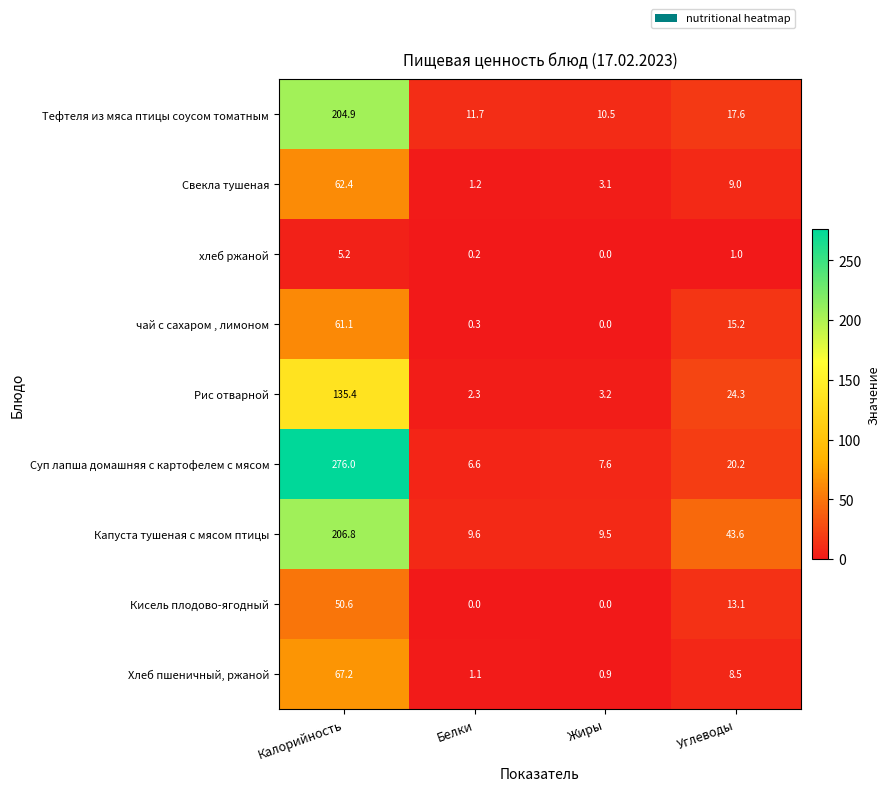

Rank the series by their maximum value, from highest to lowest.

Суп лапша домашняя с картофелем с мясом, Капуста тушеная с мясом птицы, Тефтеля из мяса птицы соусом томатным, Рис отварной, Хлеб пшеничный, ржаной, Свекла тушеная, чай с сахаром , лимоном, Кисель плодово-ягодный, хлеб ржаной